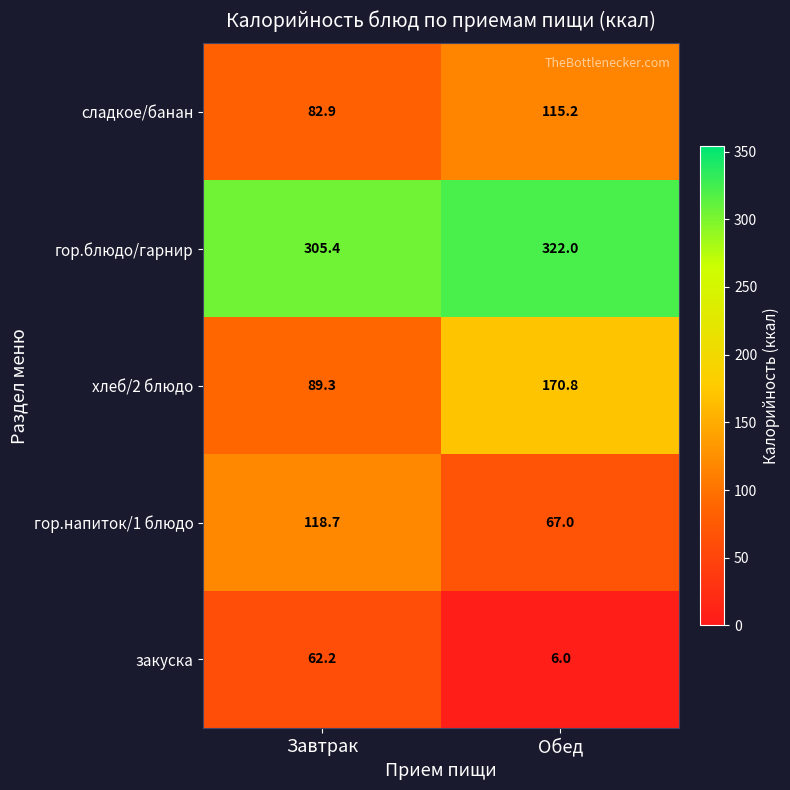

Which series changed the most between Завтрак and Обед?

хлеб/2 блюдо